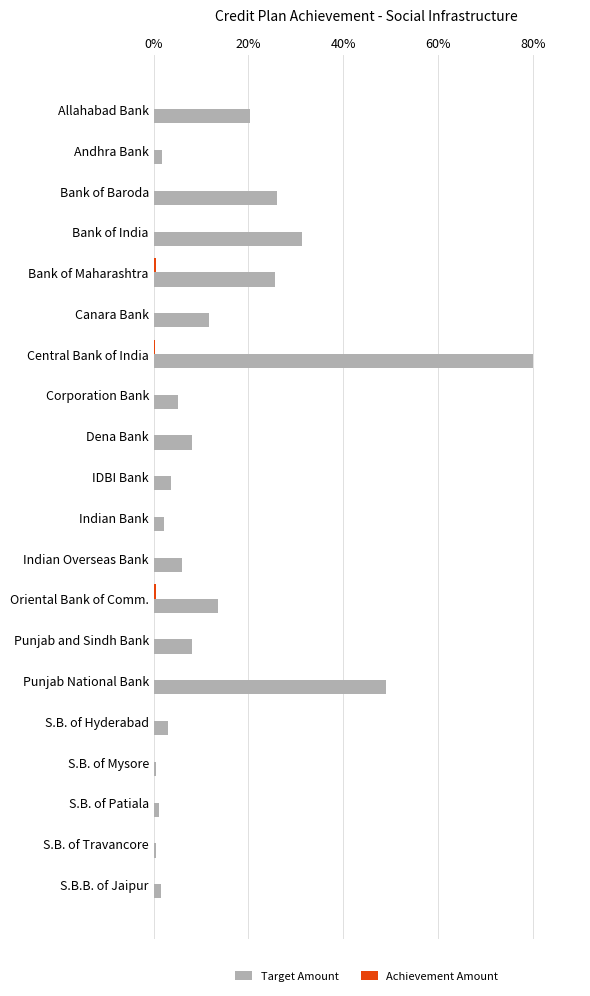

What is the sum of all Target Amount values?

299.1